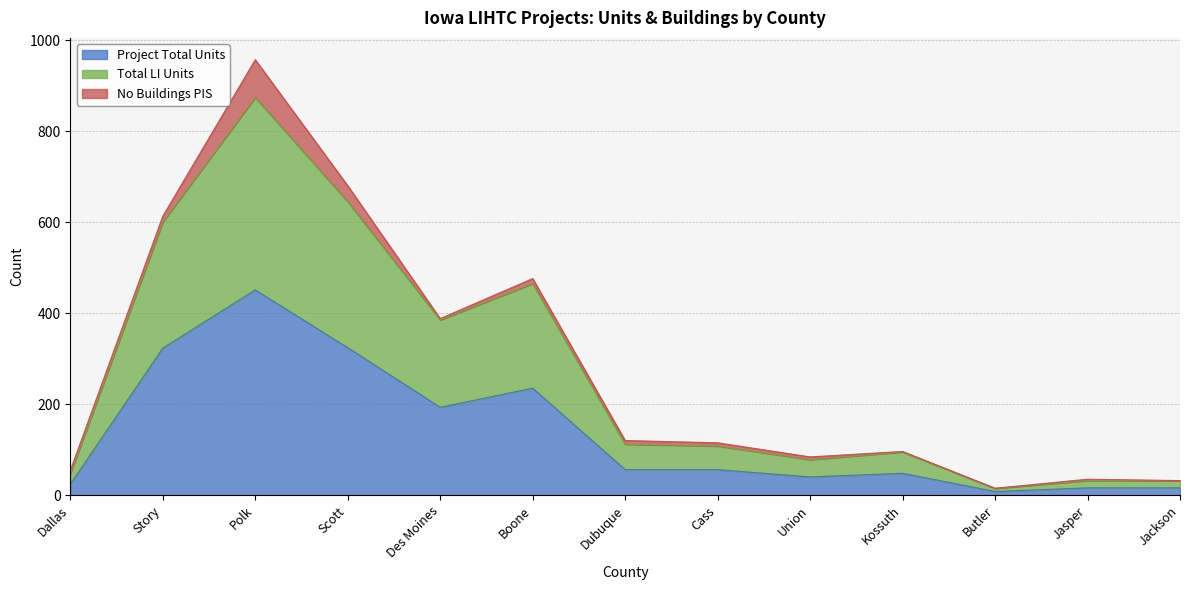

What are all the series names shown in the legend?

Project Total Units, Total LI Units, No Buildings PIS